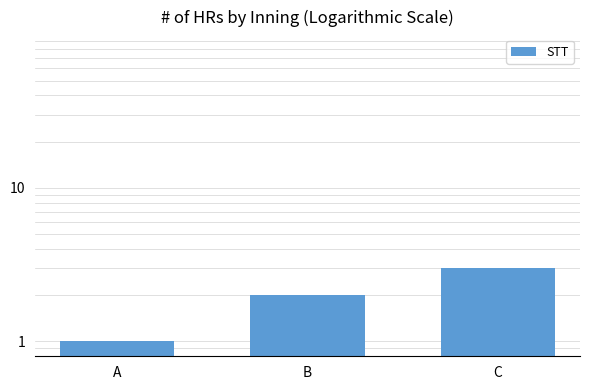

What is the smallest value displayed?

1